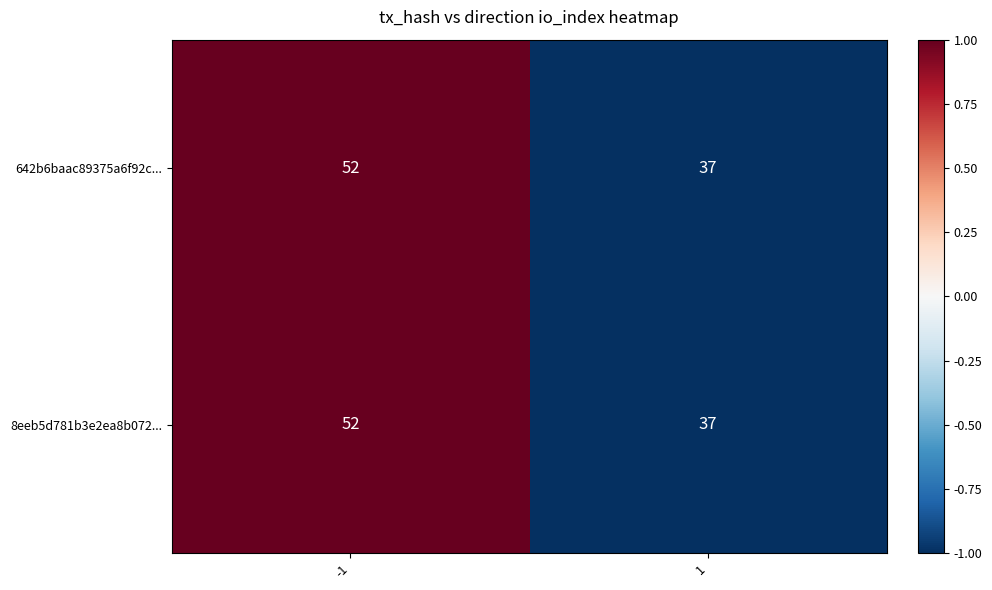

What is the maximum value shown in the chart?

52